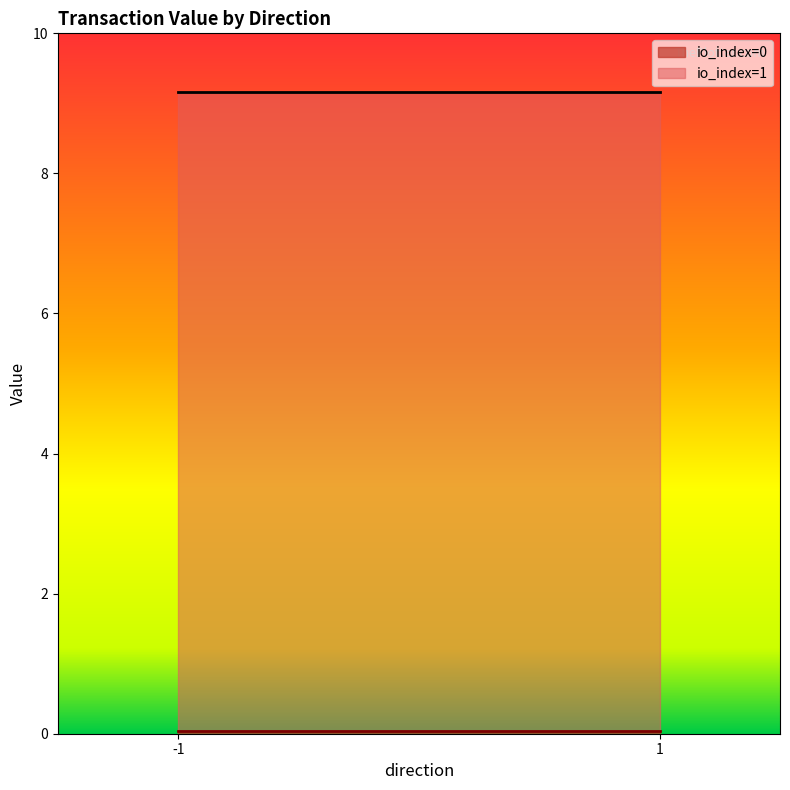

Which has a higher value, 1 or -1?

1